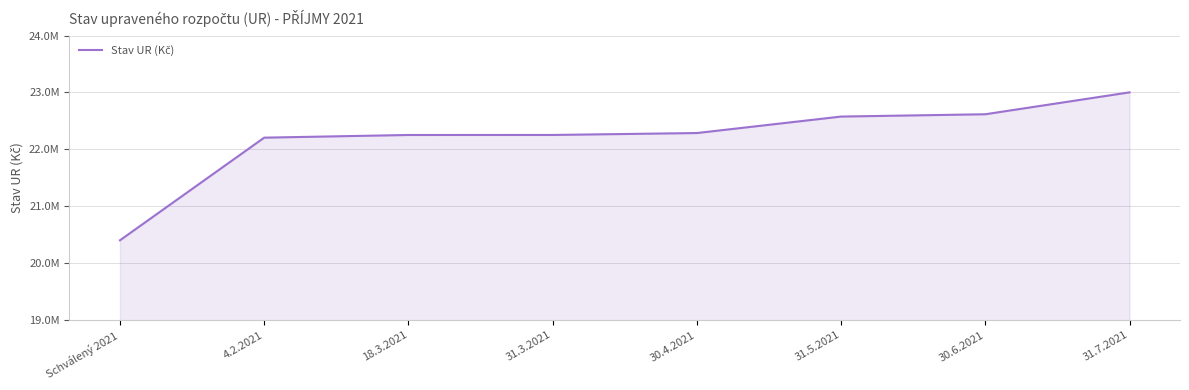

What is the value of the 2nd point from the left?

22205730.0